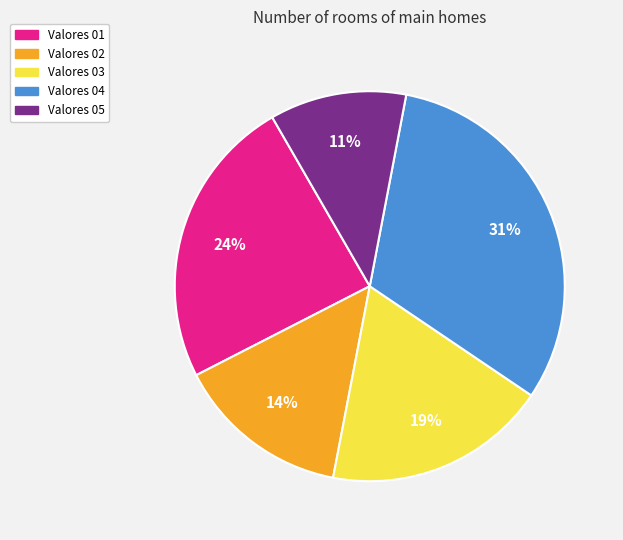

What is the smallest slice in the pie chart?

Valores 05